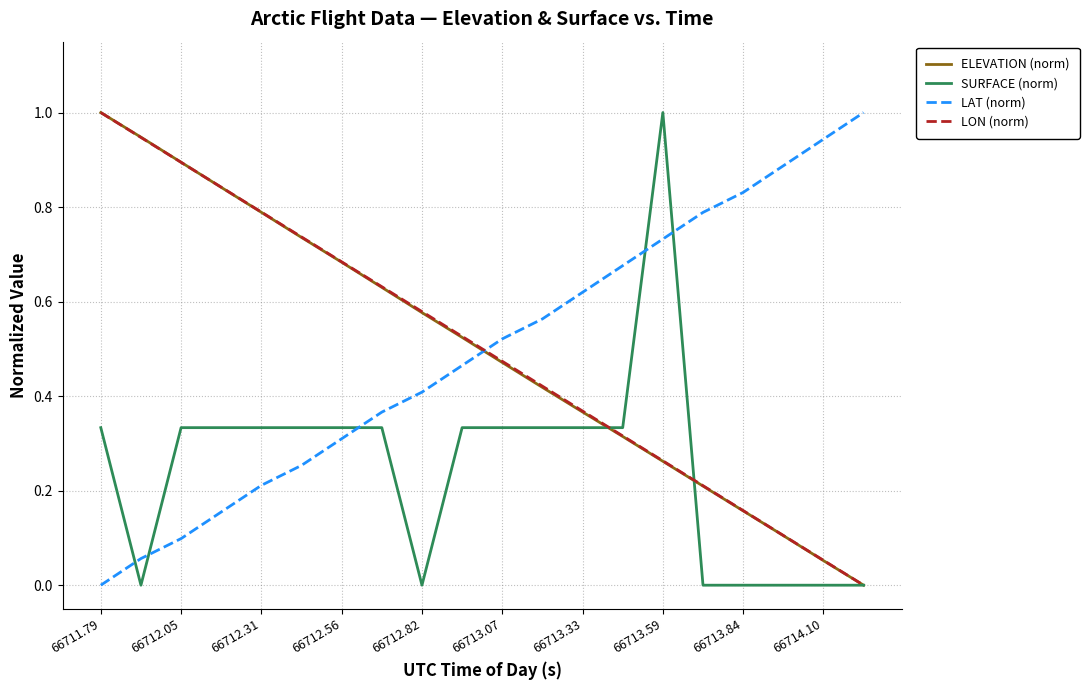

True or false: LON (norm) and LAT (norm) intersect in this chart.

True